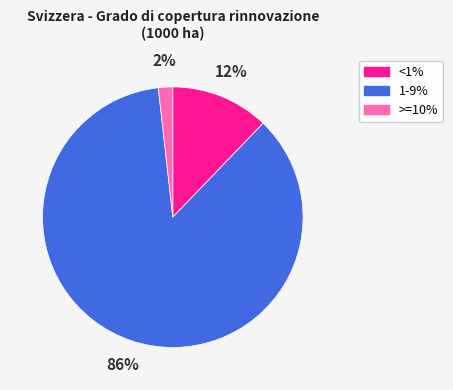

Combined, do 1-9% and <1% account for over 50%?

Yes